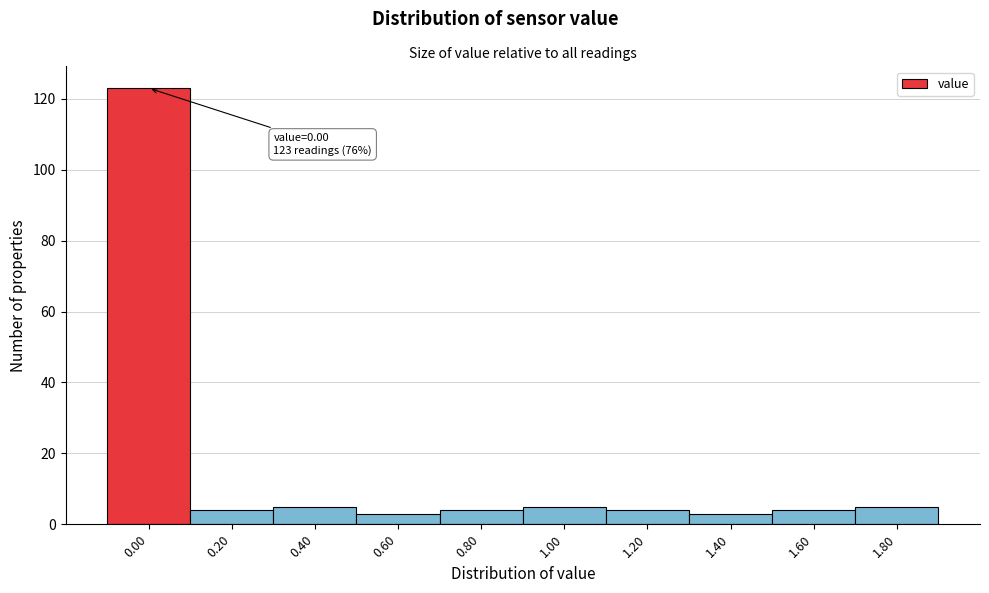

Reading right to left, extract all data points from this chart.

1.80=5	1.60=4	1.40=3	1.20=4	1.00=5	0.80=4	0.60=3	0.40=5	0.20=4	0.00=123